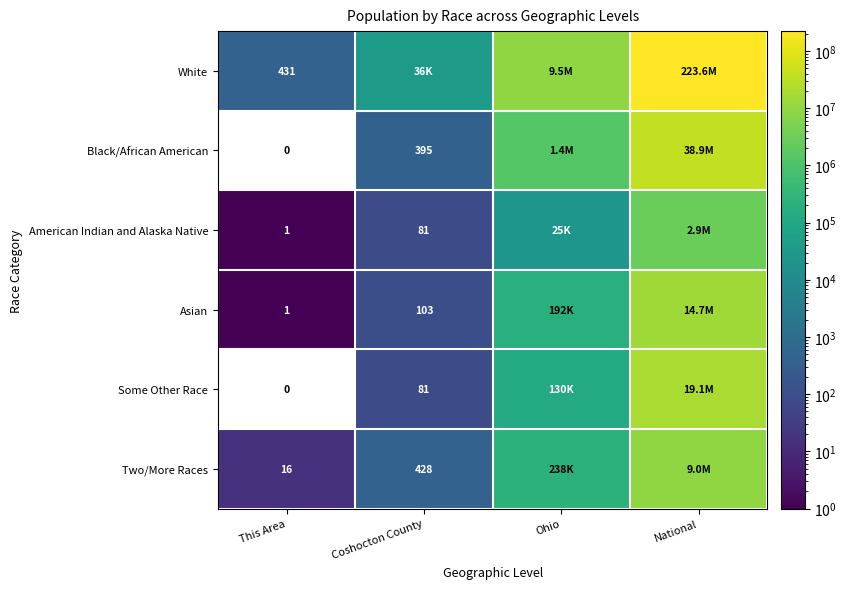

The value of Two/More Races at This Area is 10. True or false?

False